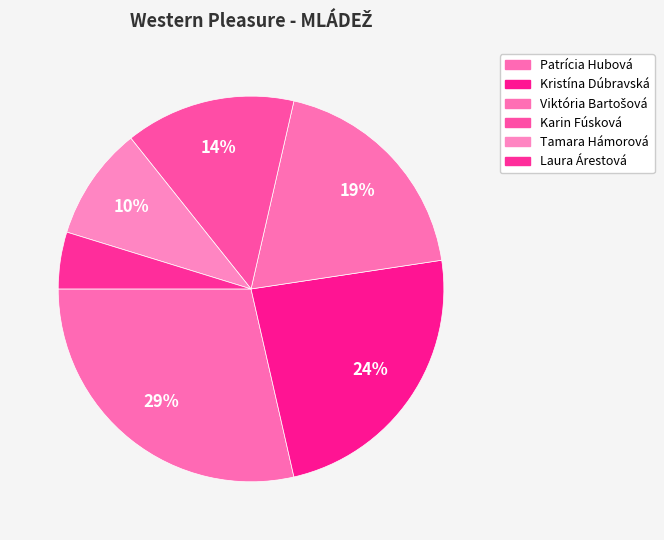

How many slices are in this pie chart?

6